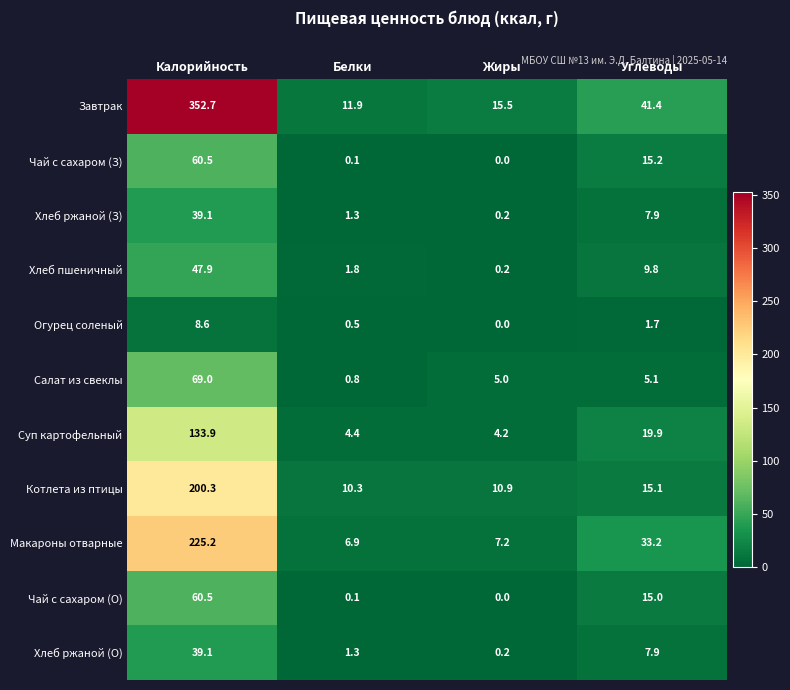

What is the difference between the Салат из свеклы values at Калорийность and Углеводы?

63.9